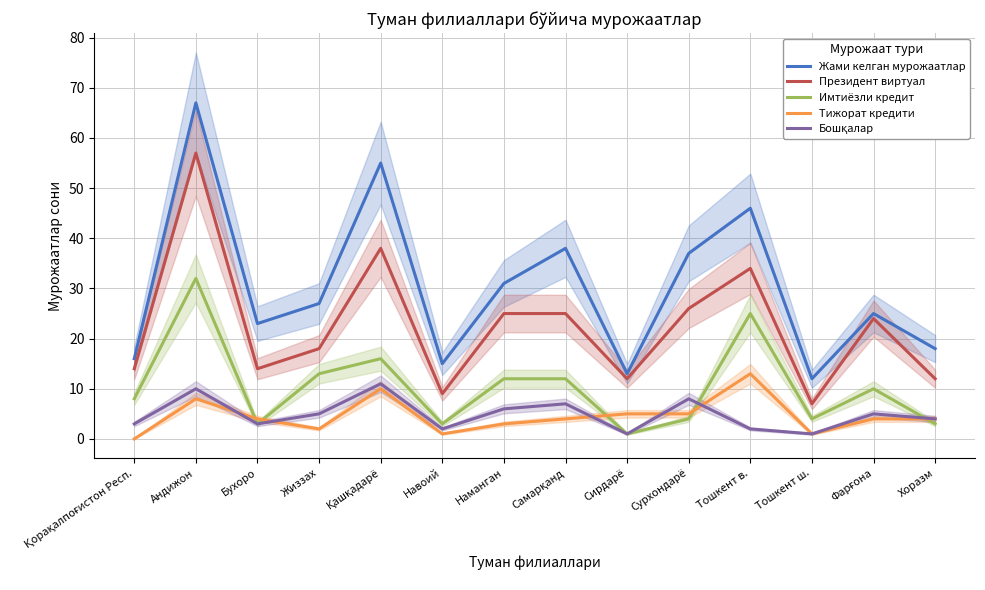

List the labels in order of Жами келган мурожаатлар value, largest first.

Андижон, Қашқадарё, Тошкент в., Самарқанд, Сурхондарё, Наманган, Жиззах, Фарғона, Бухоро, Хоразм, Қорақалпоғистон Респ., Навоий, Сирдарё, Тошкент ш.